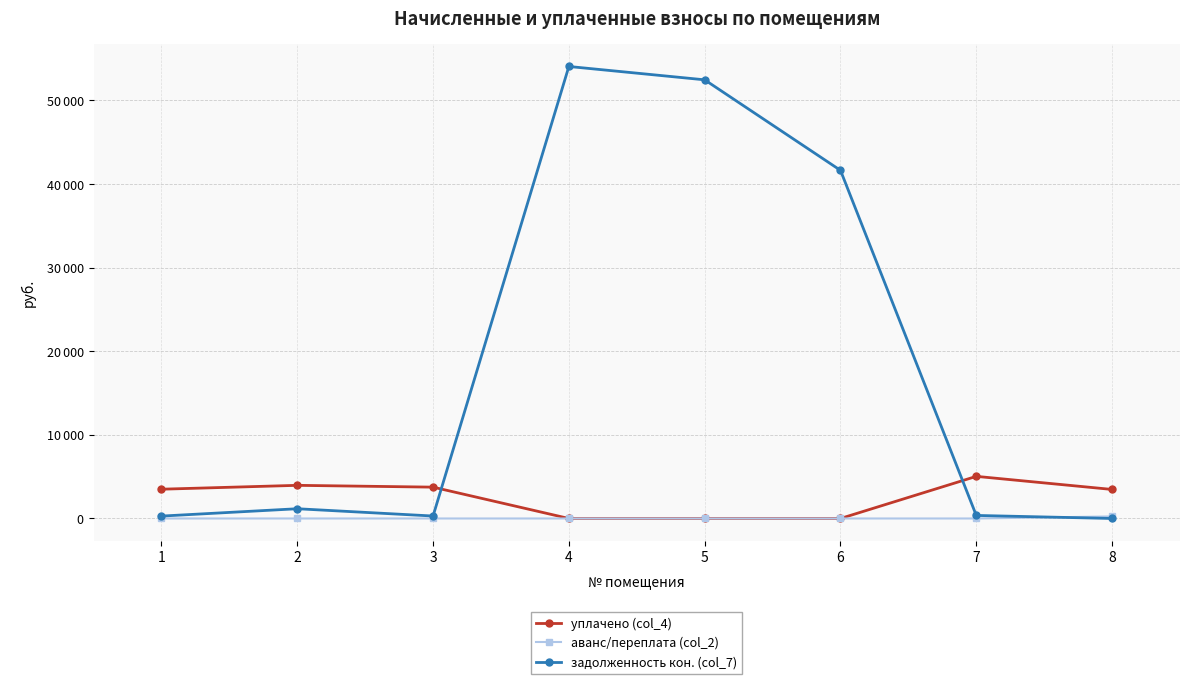

Which category has the highest value in the аванс/переплата (col_2) series?

8